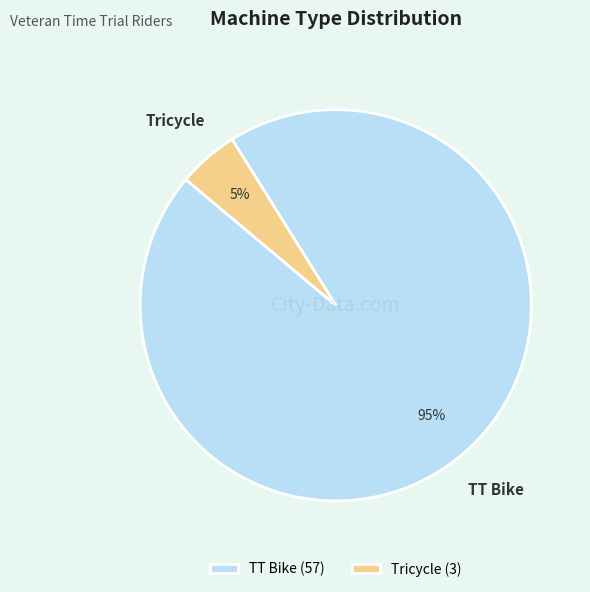

Does TT Bike represent more than half of the total?

Yes